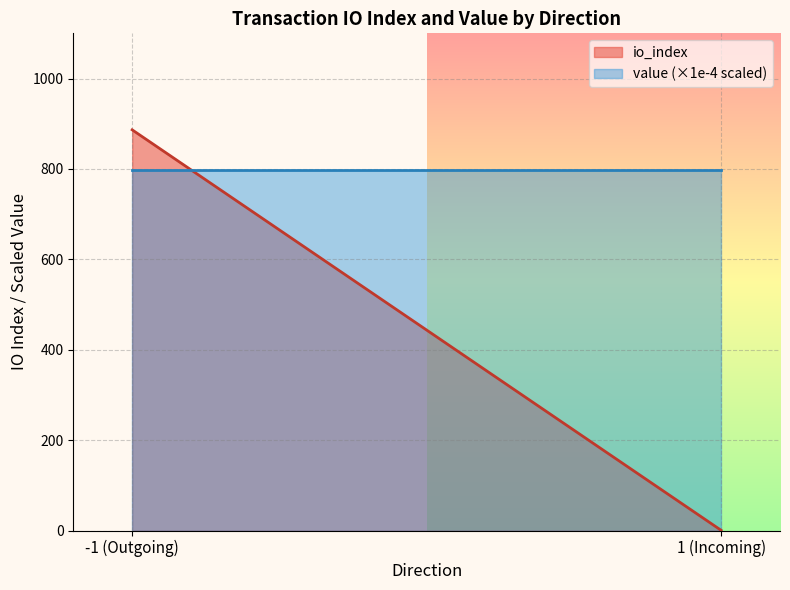

Does the chart display data point markers on the line(s)?

No